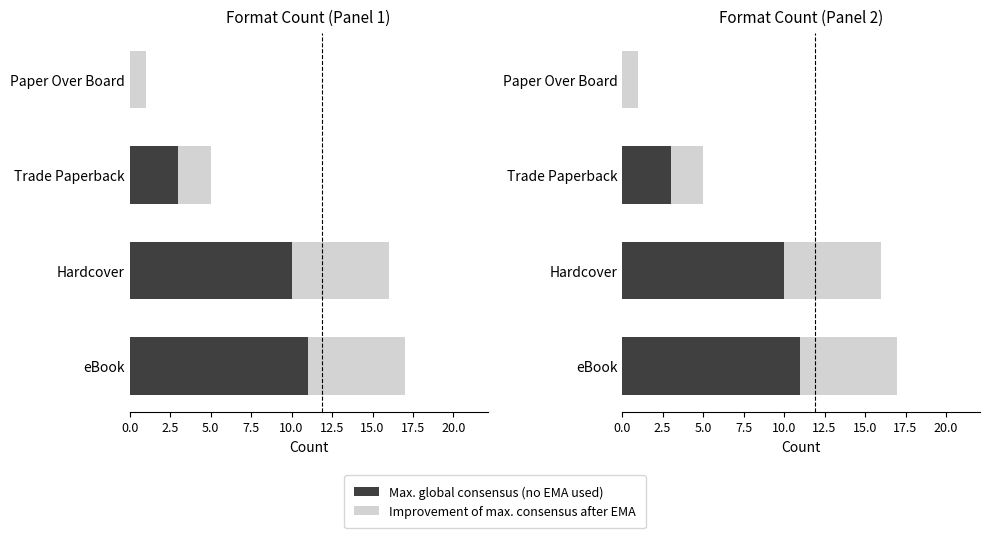

What is the value of the Max. global consensus (no EMA used) bar at the 2nd from the left?

10